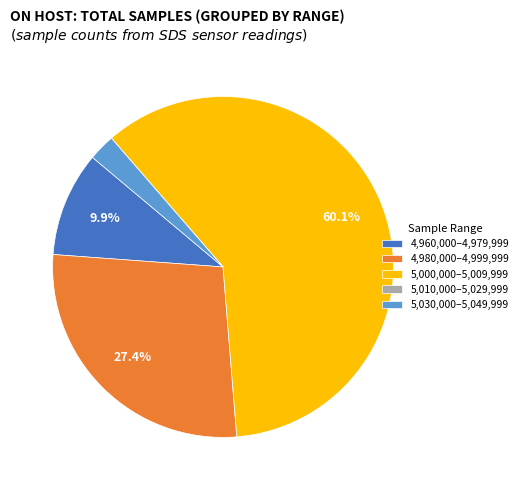

Approximately how many times larger is the value at 5,030,000–5,049,999 compared to 4,960,000–4,979,999?

0.3